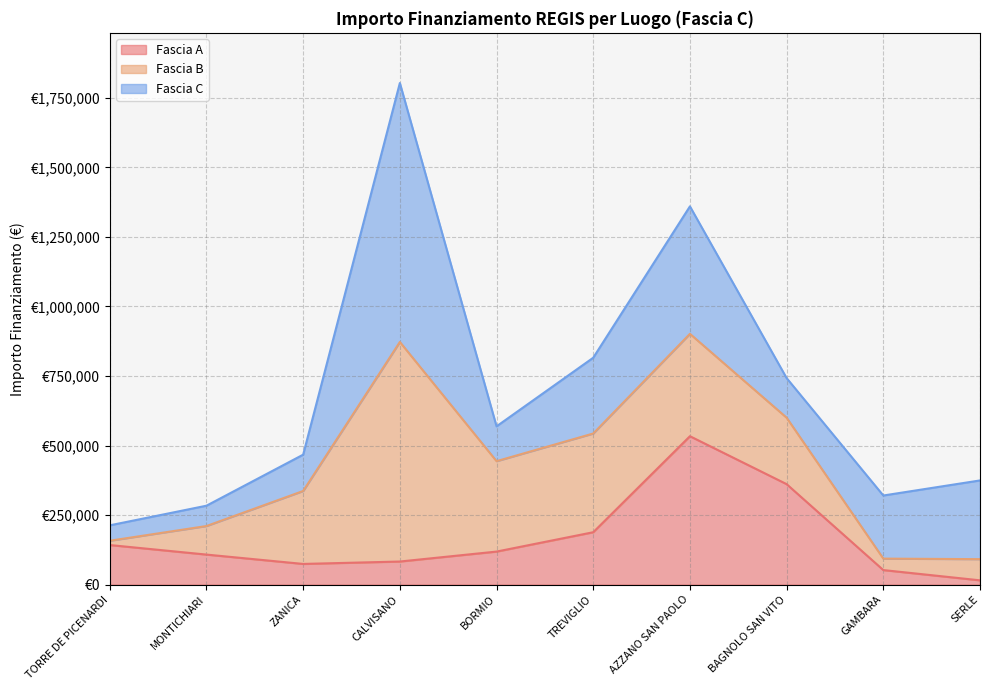

True or false: Fascia C has more than 2 points higher than both neighbors.

False